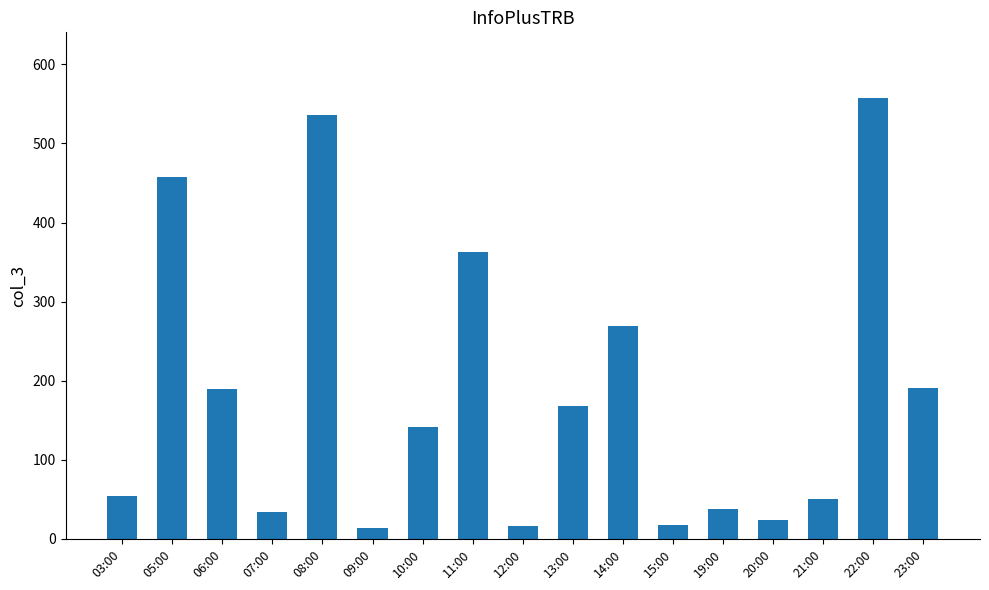

What is the value of the 5th bar from the left?

536